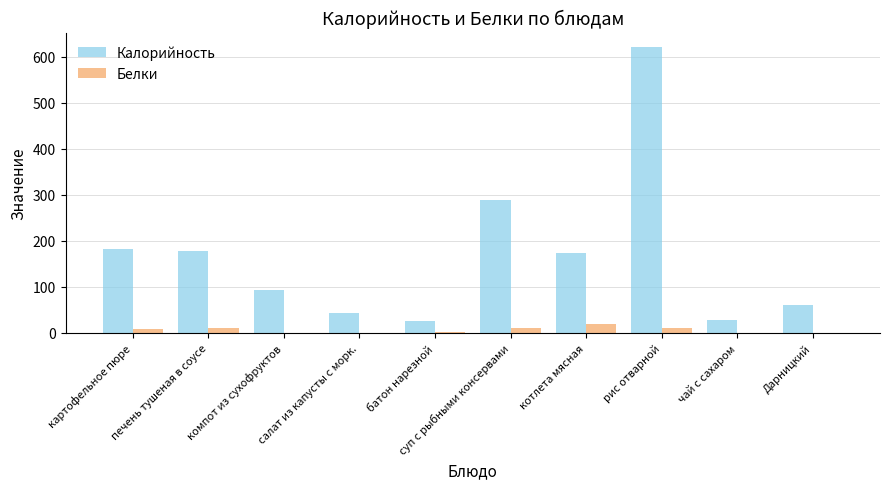

What is the sum of all Белки values?

62.9